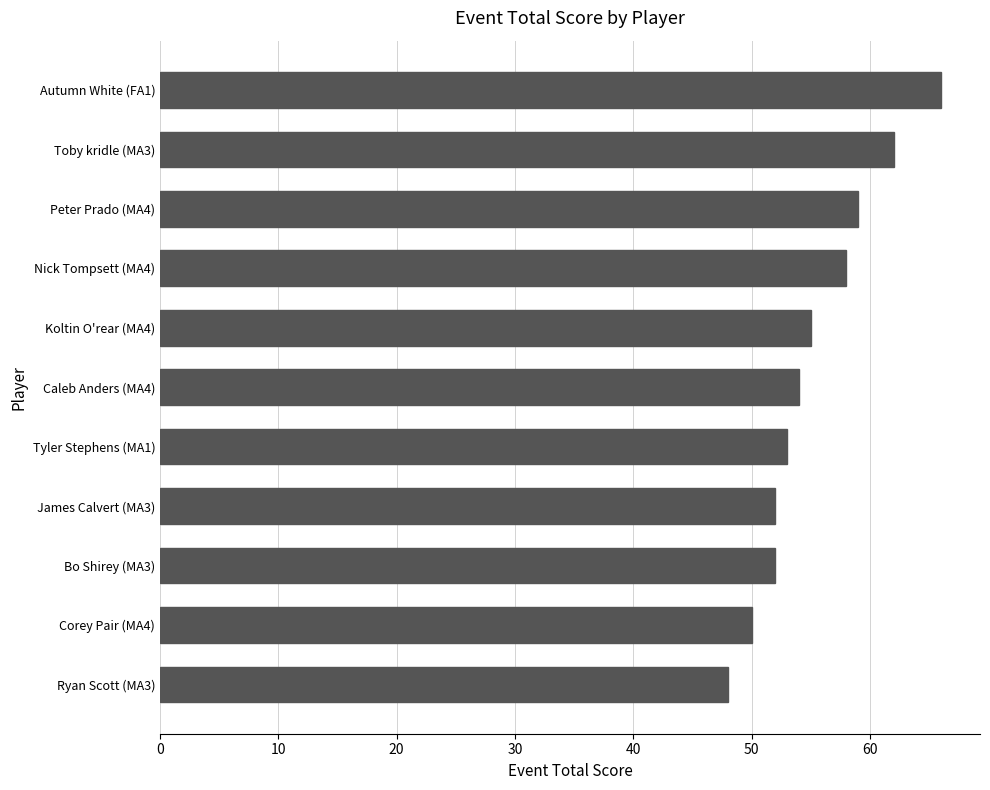

How many series are shown in this chart?

1